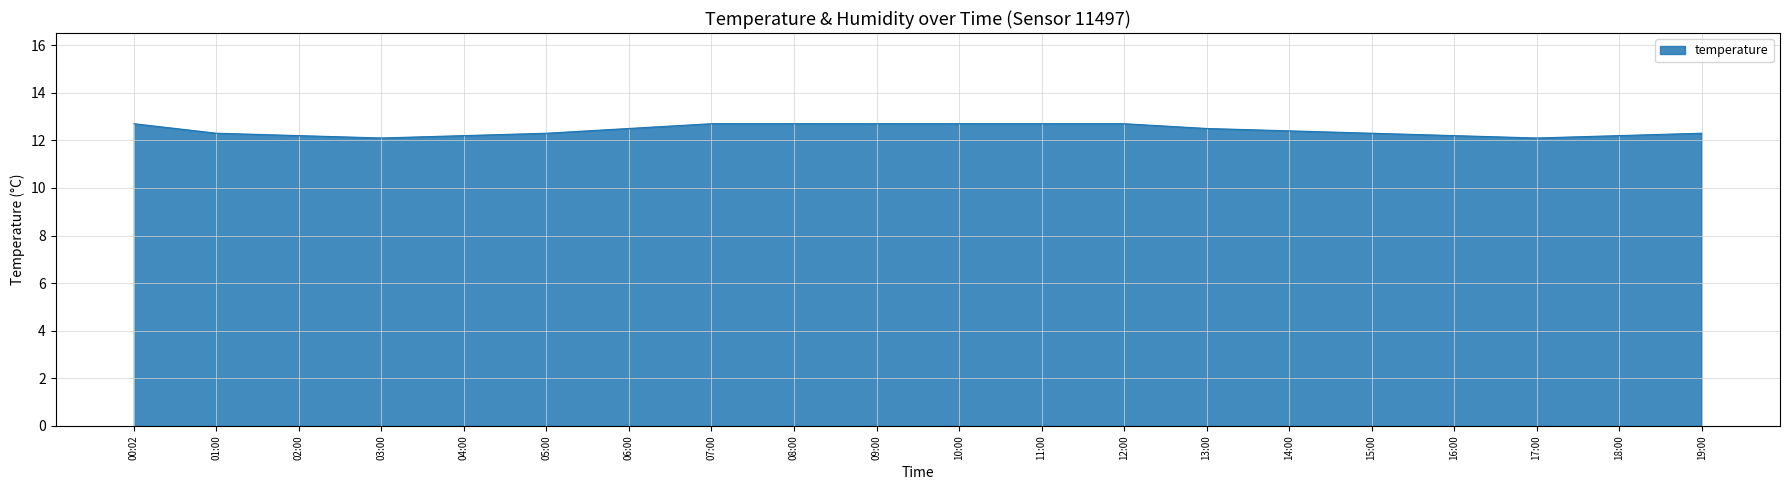

How many lines are shown in the chart?

1